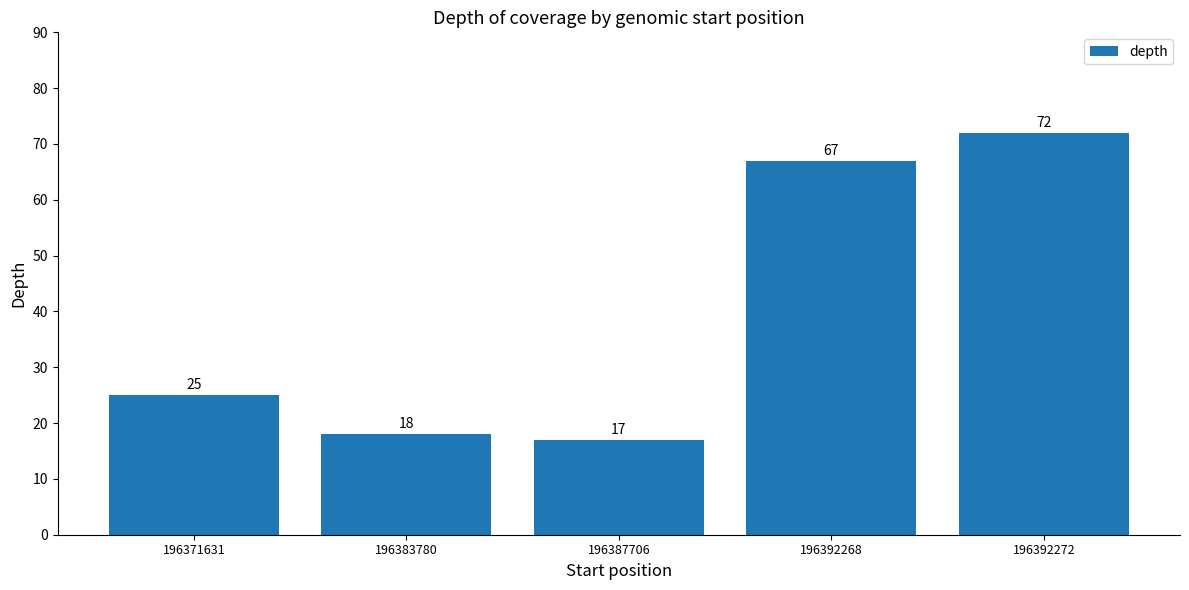

What is the change in value from 196371631 to 196387706?

-8